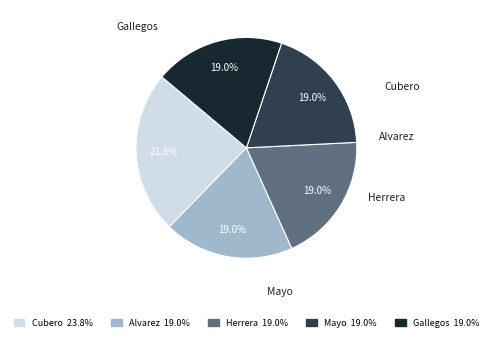

To the nearest percent, what portion does Herrera represent?

19%